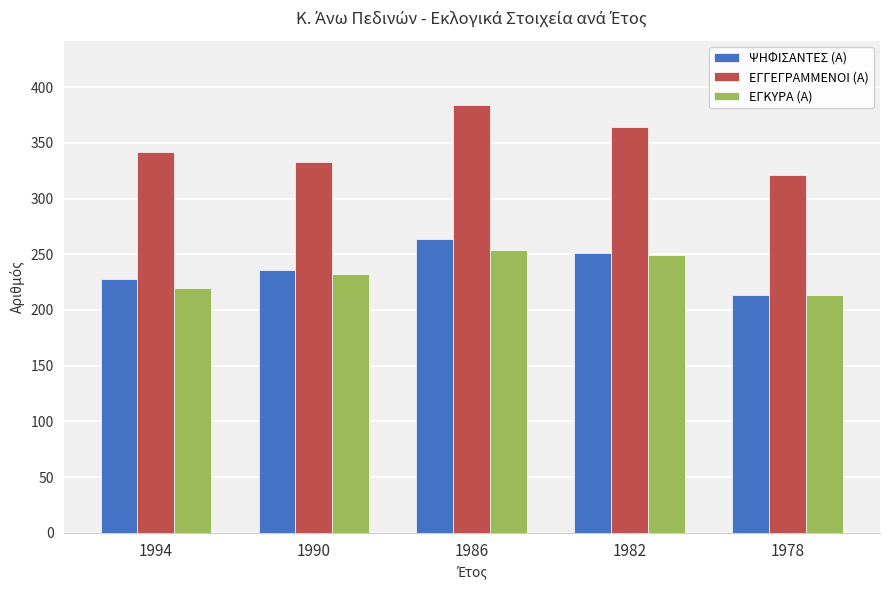

How many groups of bars are there?

5